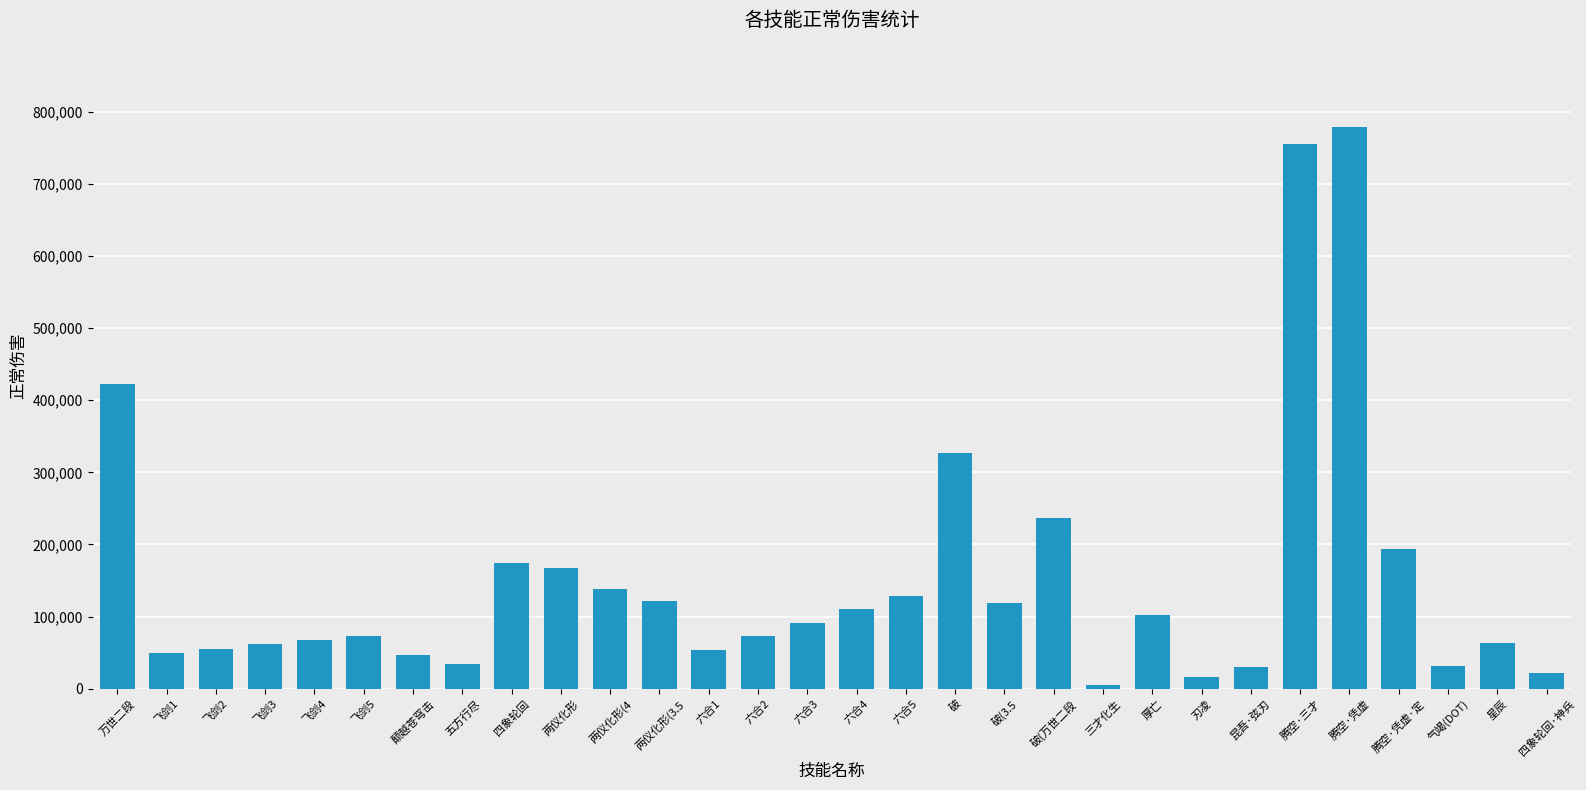

Which category has the lowest value across all series?

三才化生